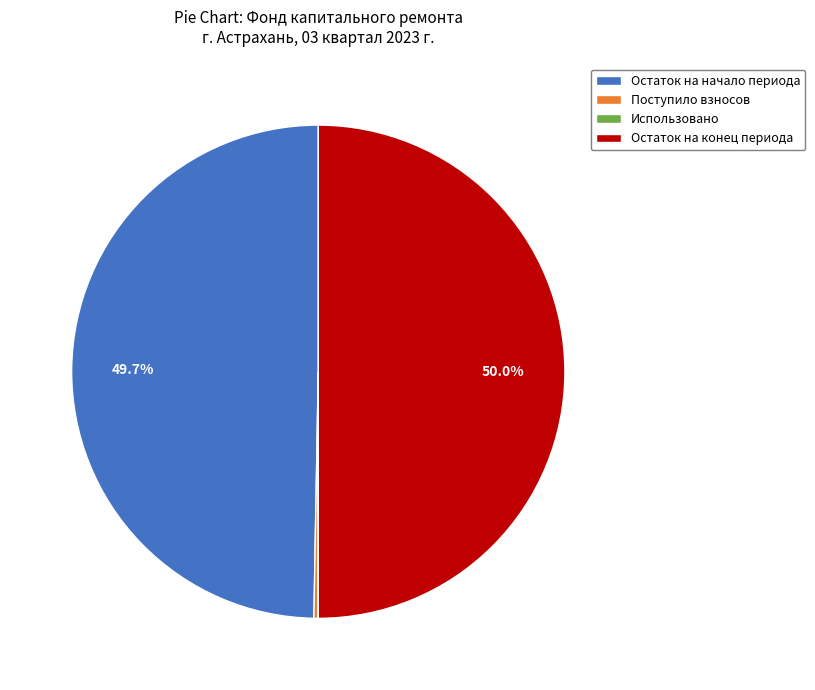

Does Остаток на начало периода account for over 50% of the chart?

No